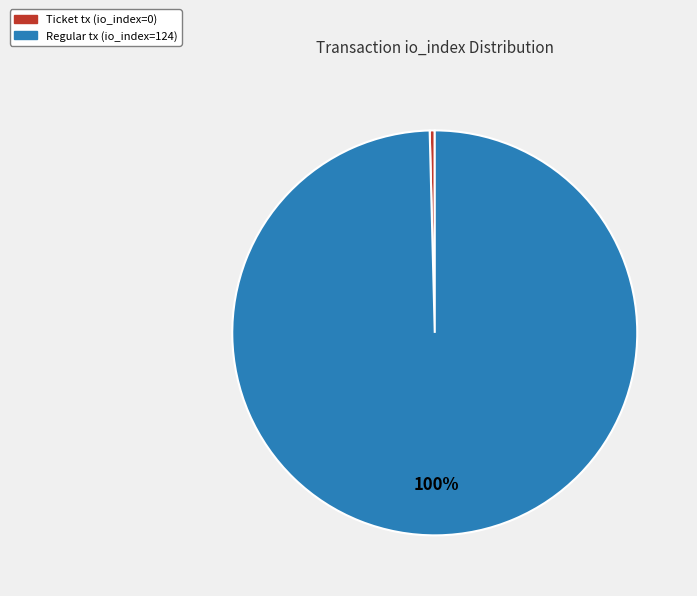

Does Ticket tx (io_index=0) account for over 50% of the chart?

No